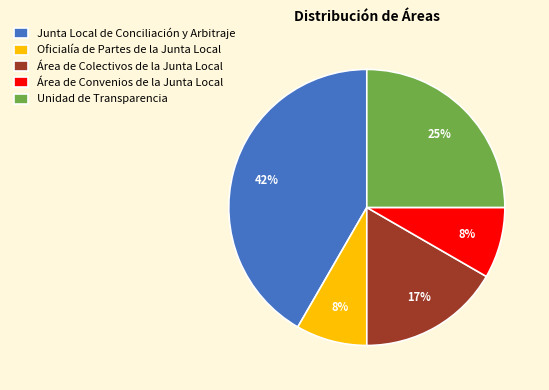

To the nearest percent, what is the combined percentage of Unidad de Transparencia and Oficialía de Partes de la Junta Local?

33%